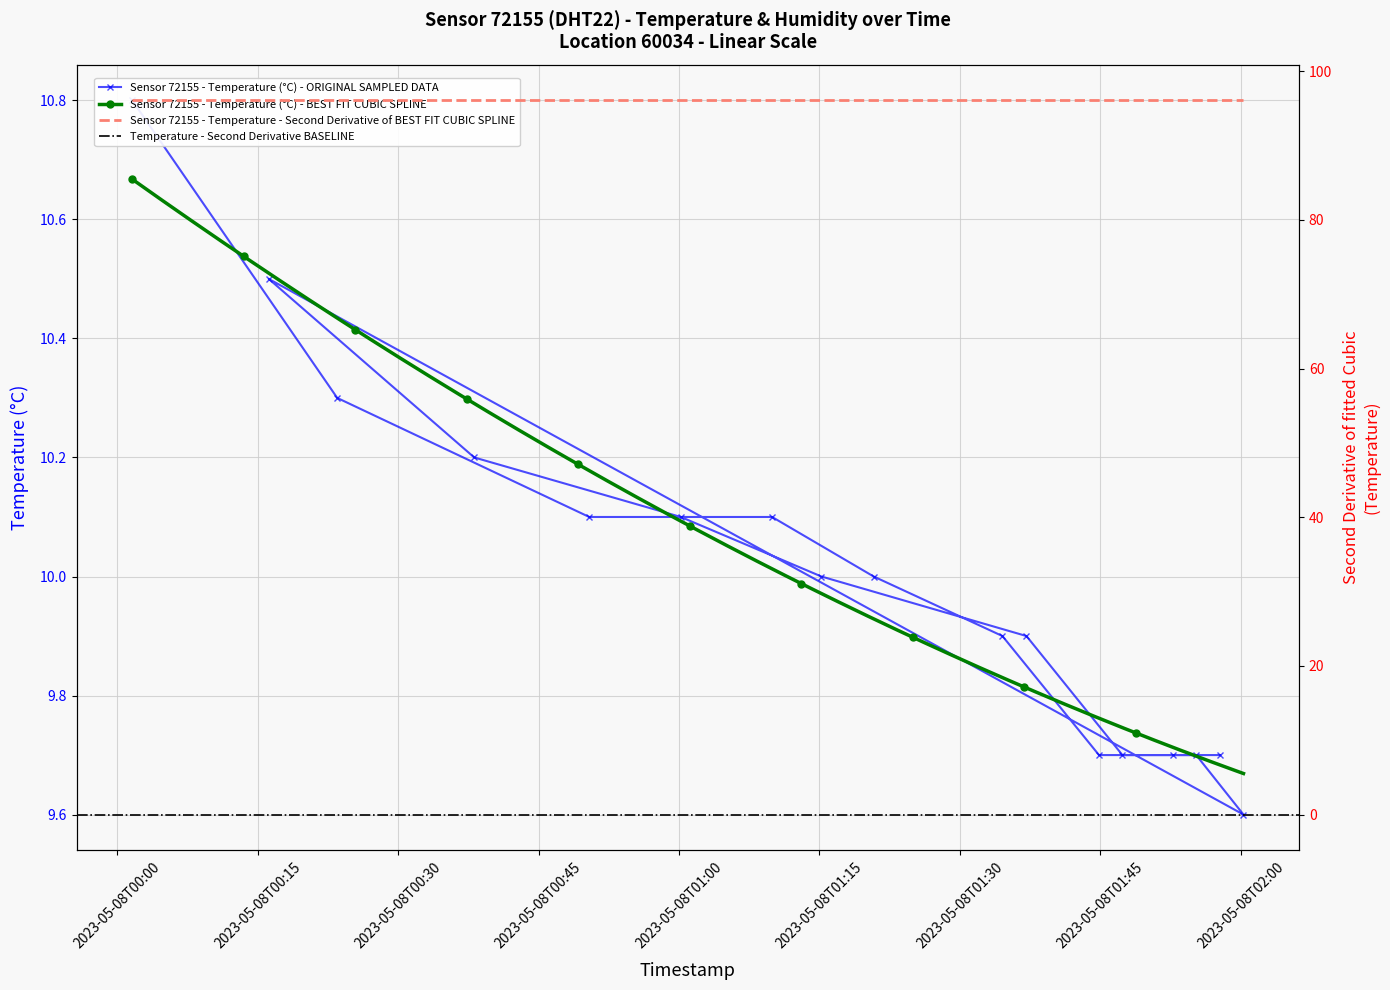

Which category has the lowest value across all series?

2023-05-08T02:00:18